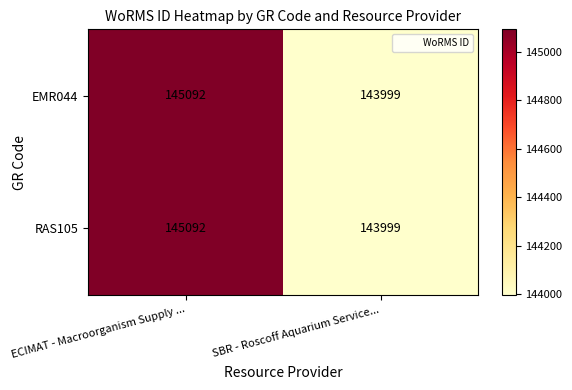

At how many categories does at least one series exceed 144263?

1